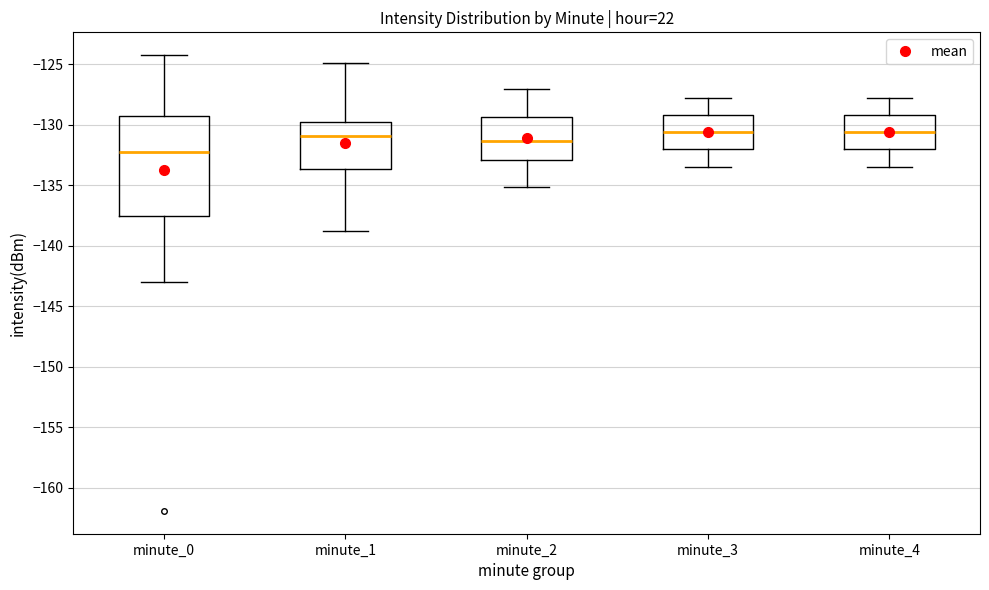

Reading left to right, transcribe this box plot: for each box, give where its median line is, the range the box spans, and where its two whiskers end, as read against the y-axis. The values are not printed on the chart, so give them approximately, as read against the axis.

minute_0: median -132.0, box -137.5 to -129.5, whiskers -143.0 to -124.0
minute_1: median -131.0, box -133.5 to -130.0, whiskers -139.0 to -125.0
minute_2: median -131.5, box -133.0 to -129.5, whiskers -135.0 to -127.0
minute_3: median -130.5, box -132.0 to -129.0, whiskers -133.5 to -128.0
minute_4: median -130.5, box -132.0 to -129.0, whiskers -133.5 to -128.0